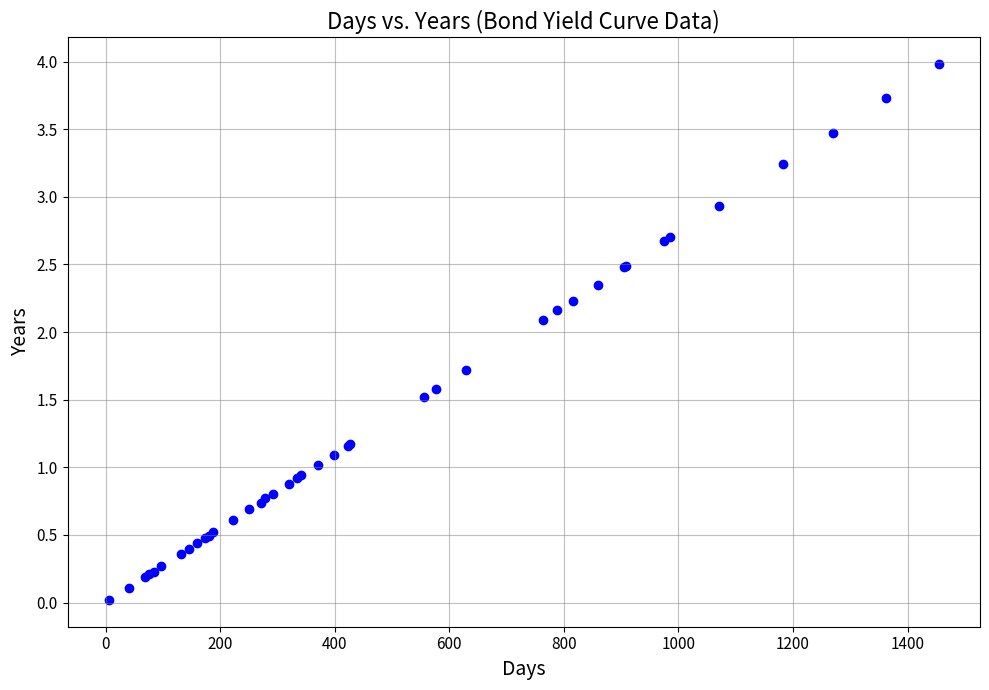

What Y value in the scatter plot is closest to 2?

2.1